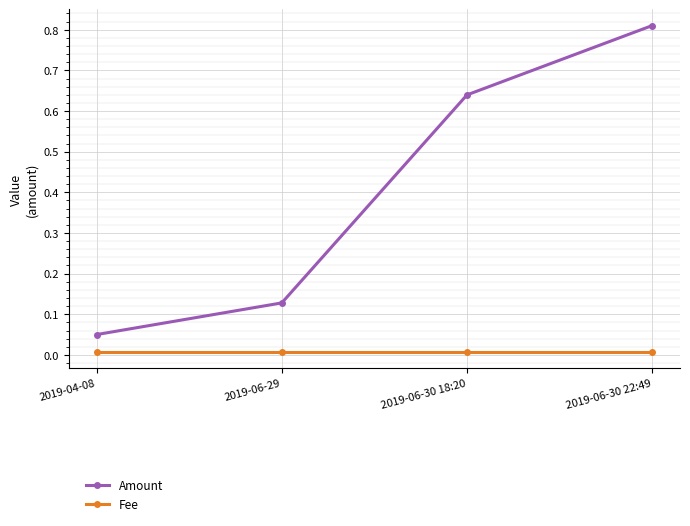

True or false: Fee and Amount cross at least once.

False